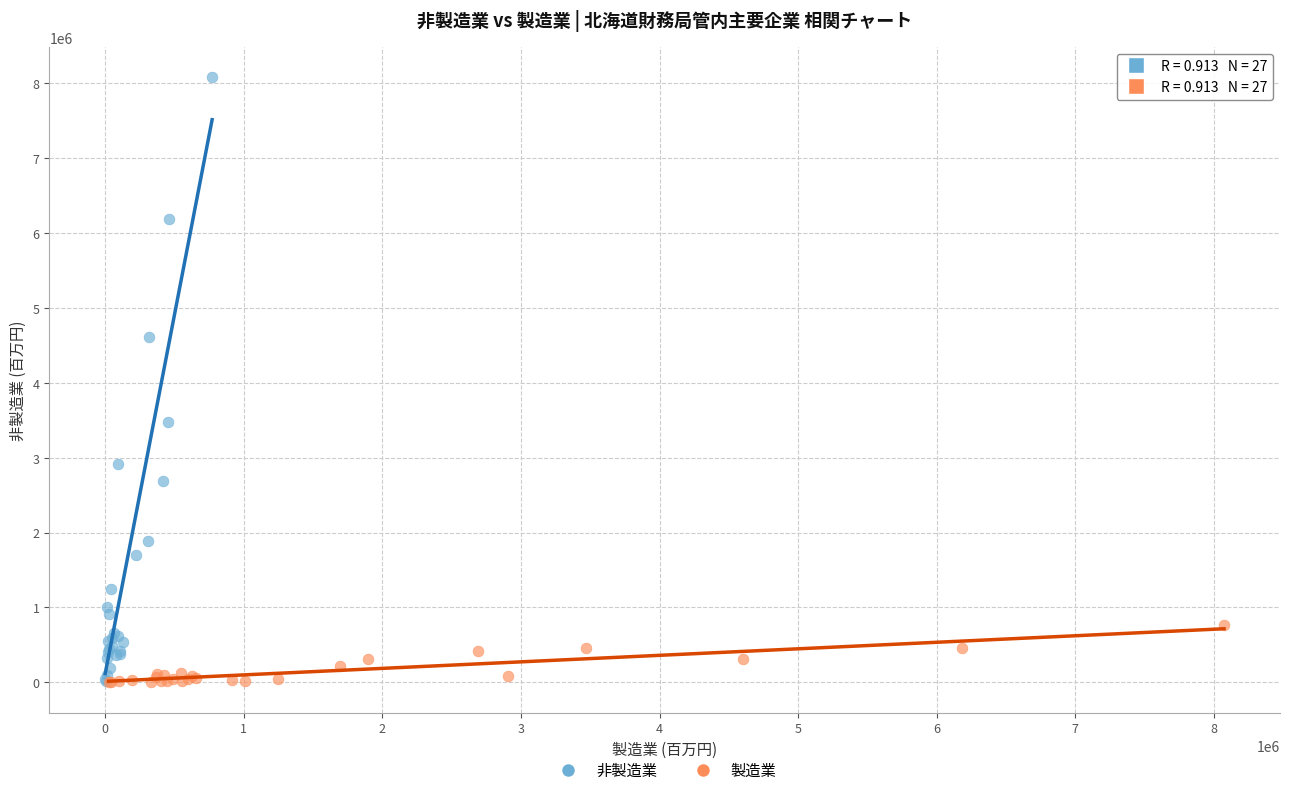

Which series has the widest spread of Y values?

非製造業